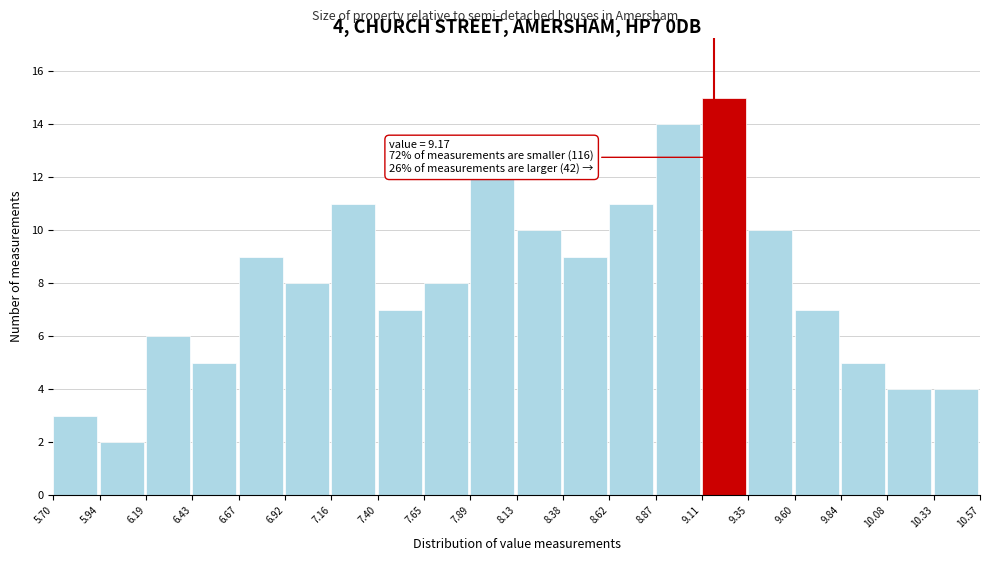

Over which range of the x-axis is the bar tallest?

9.11 to 9.35